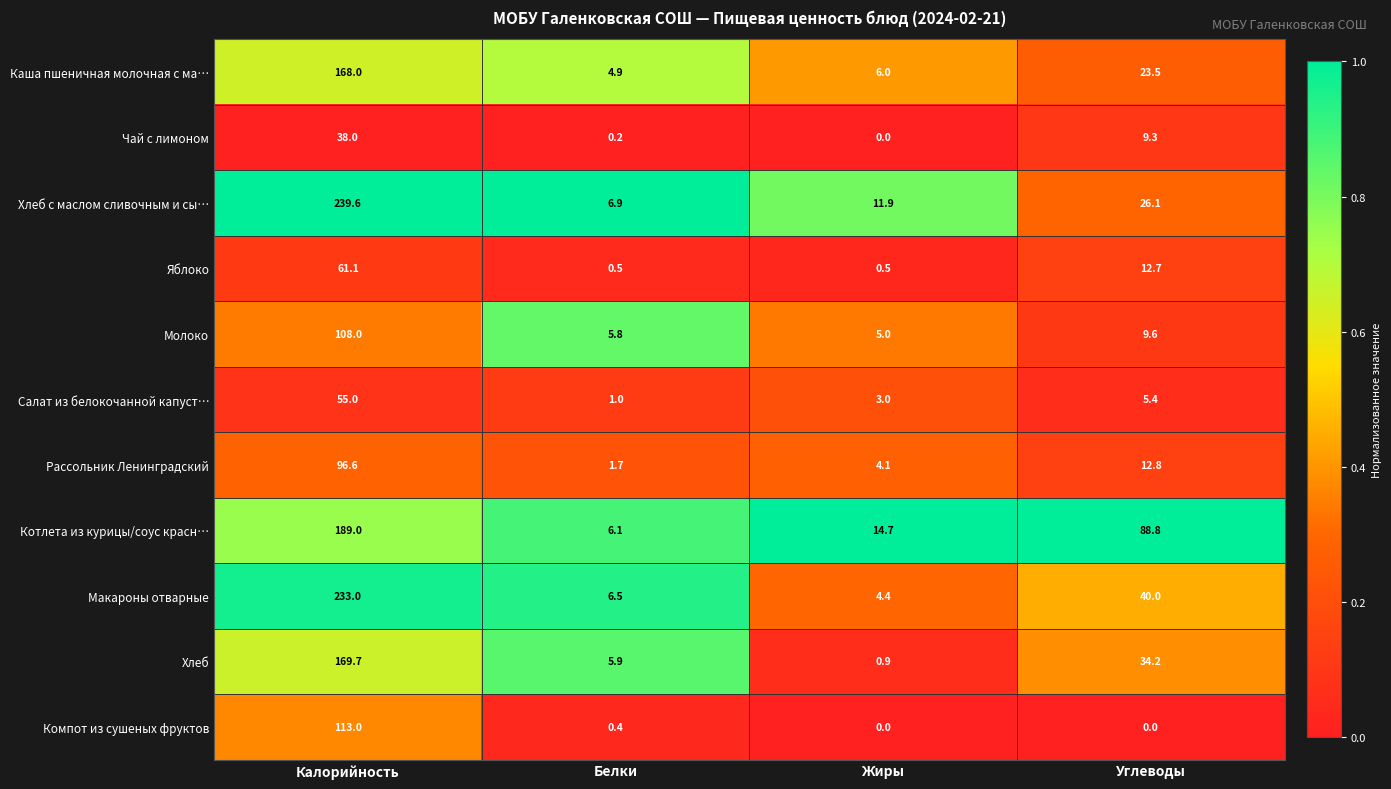

Between Белки and Углеводы, which series saw the biggest shift?

Котлета из курицы/соус красн…